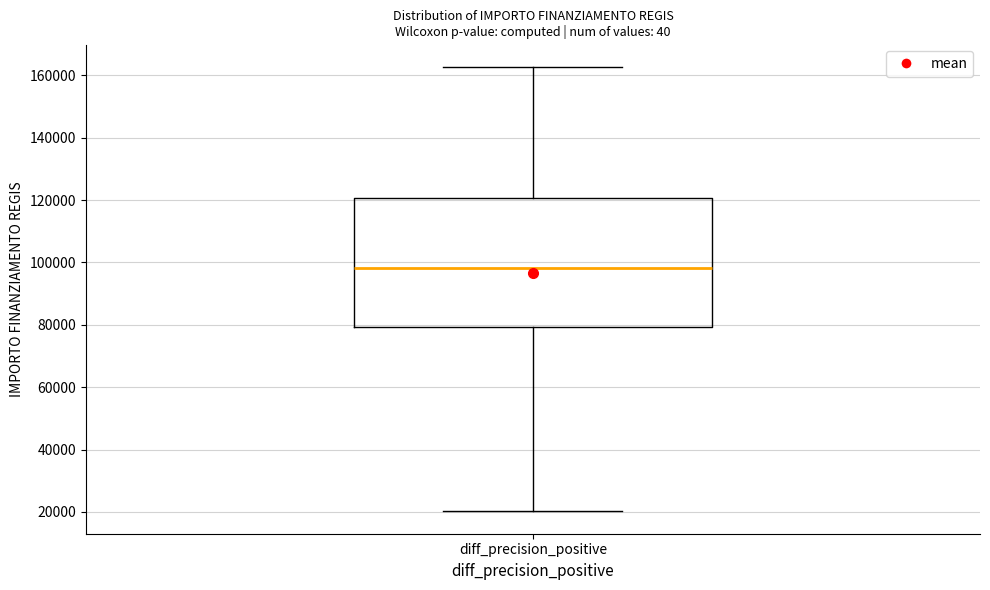

Transcribe this box plot: give where the median line is, the range the box spans, and where the two whiskers end, as read against the y-axis. The values are not printed on the chart, so give them approximately, as read against the axis.

median 98000, box 80000 to 120000, whiskers 20000 to 162000